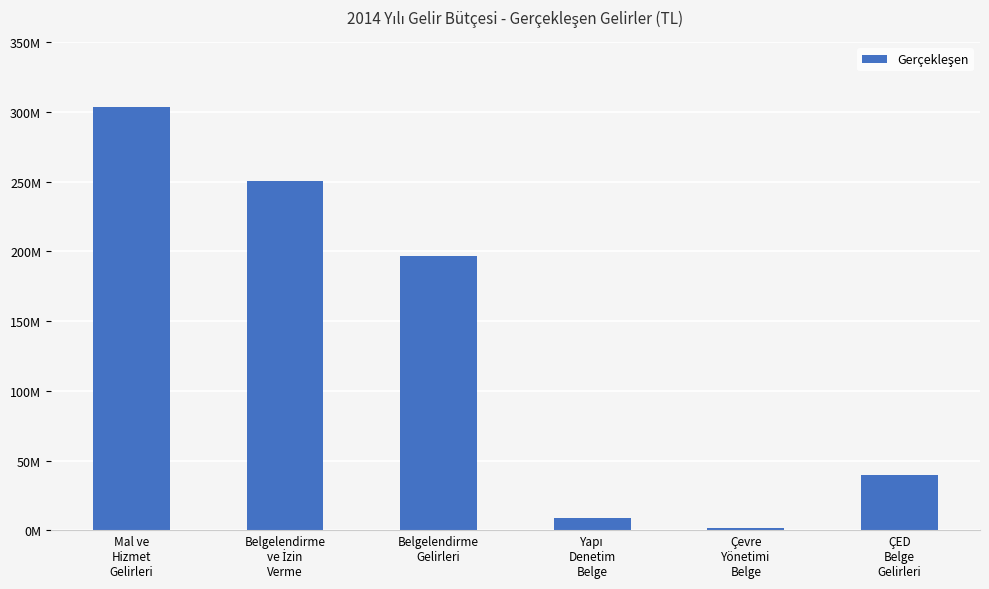

What is the sum of the values at Belgelendirme
ve İzin
Verme and Mal ve
Hizmet
Gelirleri?

554267042.5